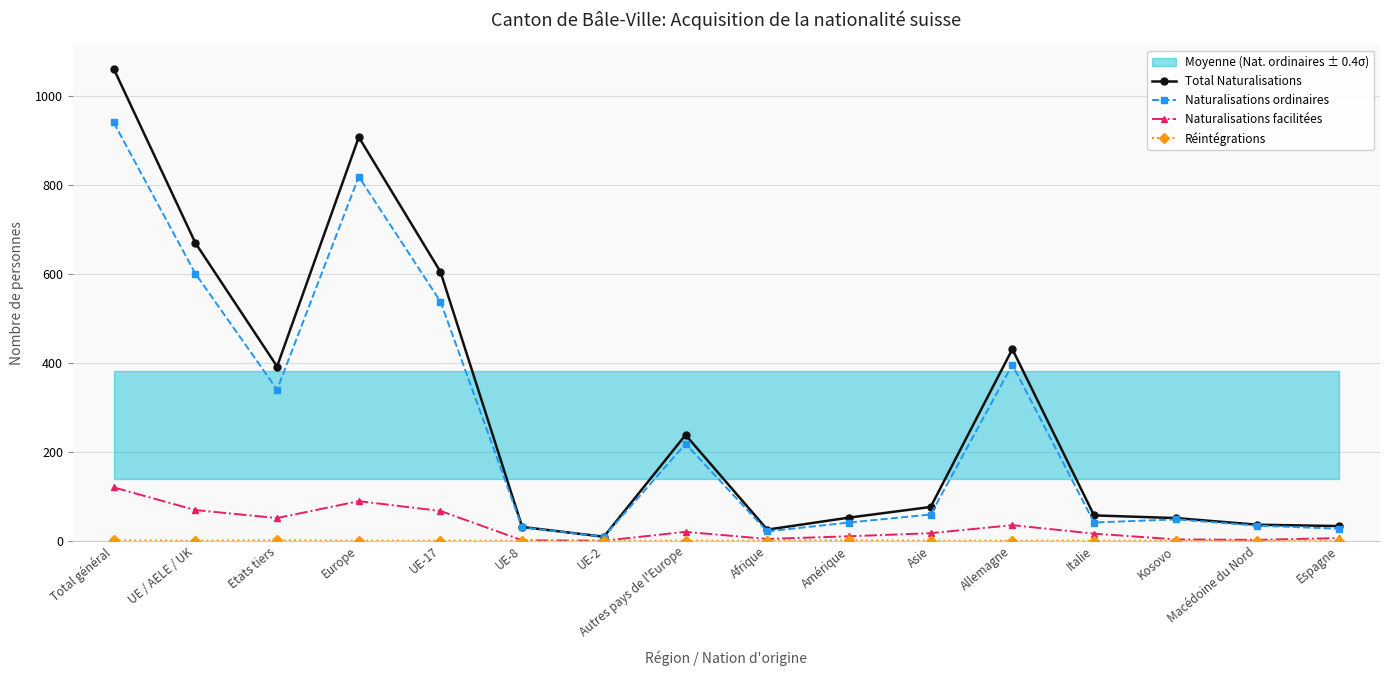

At Asie, list the series in order from largest to smallest.

Total Naturalisations, Naturalisations ordinaires, Naturalisations facilitées, Réintégrations